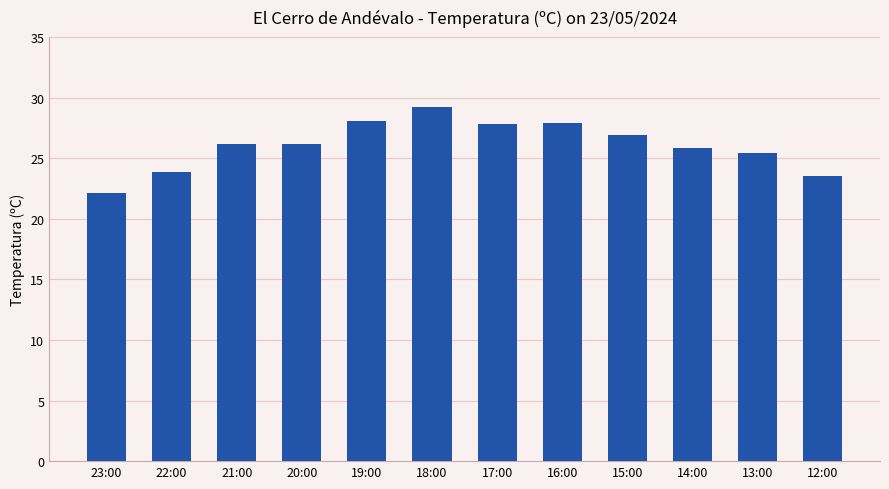

What is the maximum value shown in the chart?

29.2